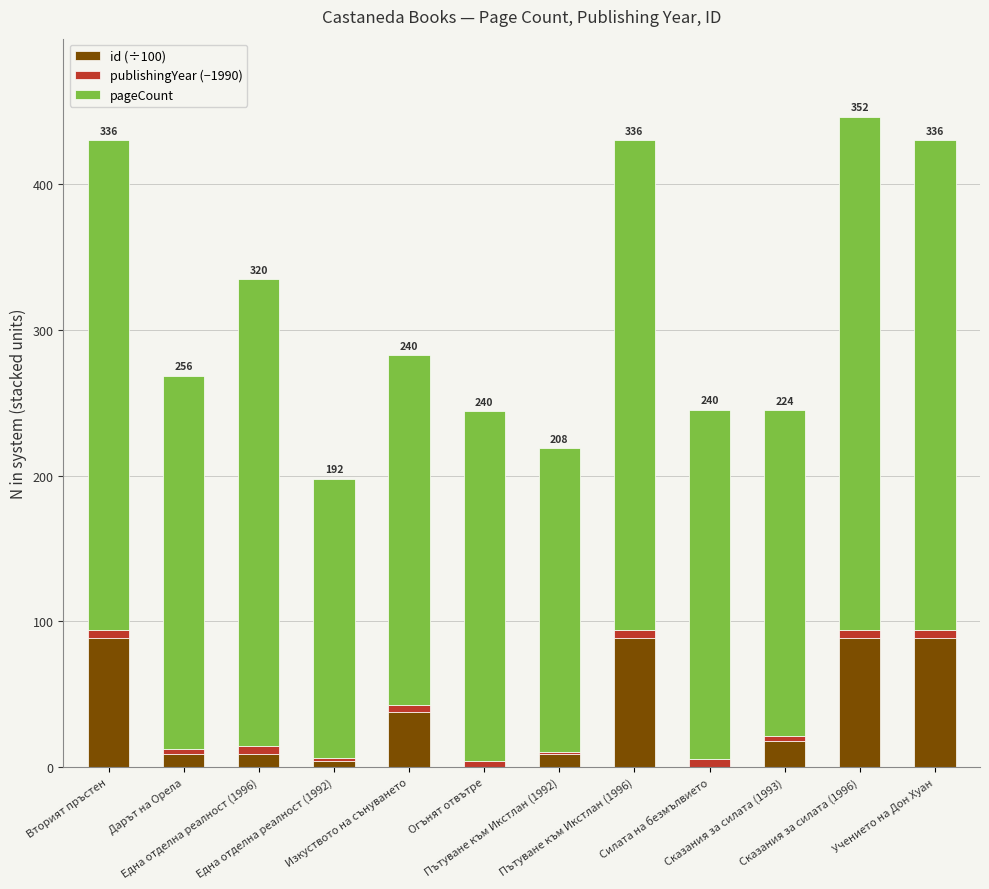

What is the sum of all id (÷100) values?

440.0